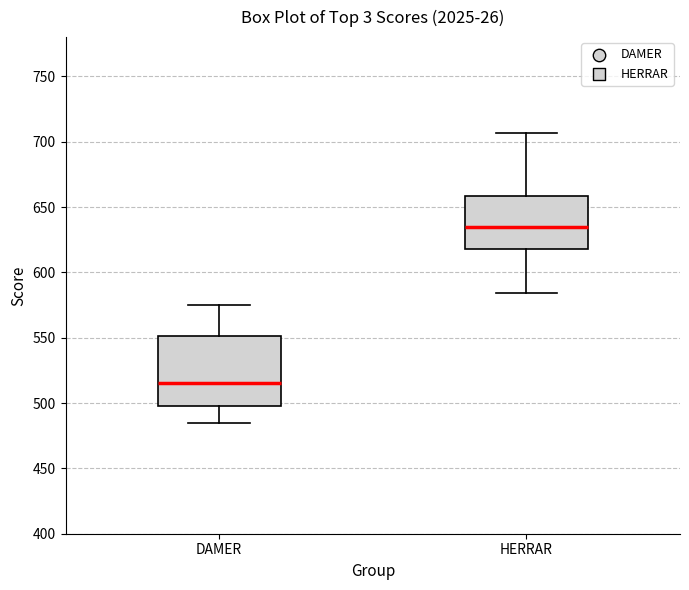

Where is the upper edge of the box for DAMER on the y-axis? The values are not printed on the chart, so give them approximately, as read against the axis.

550